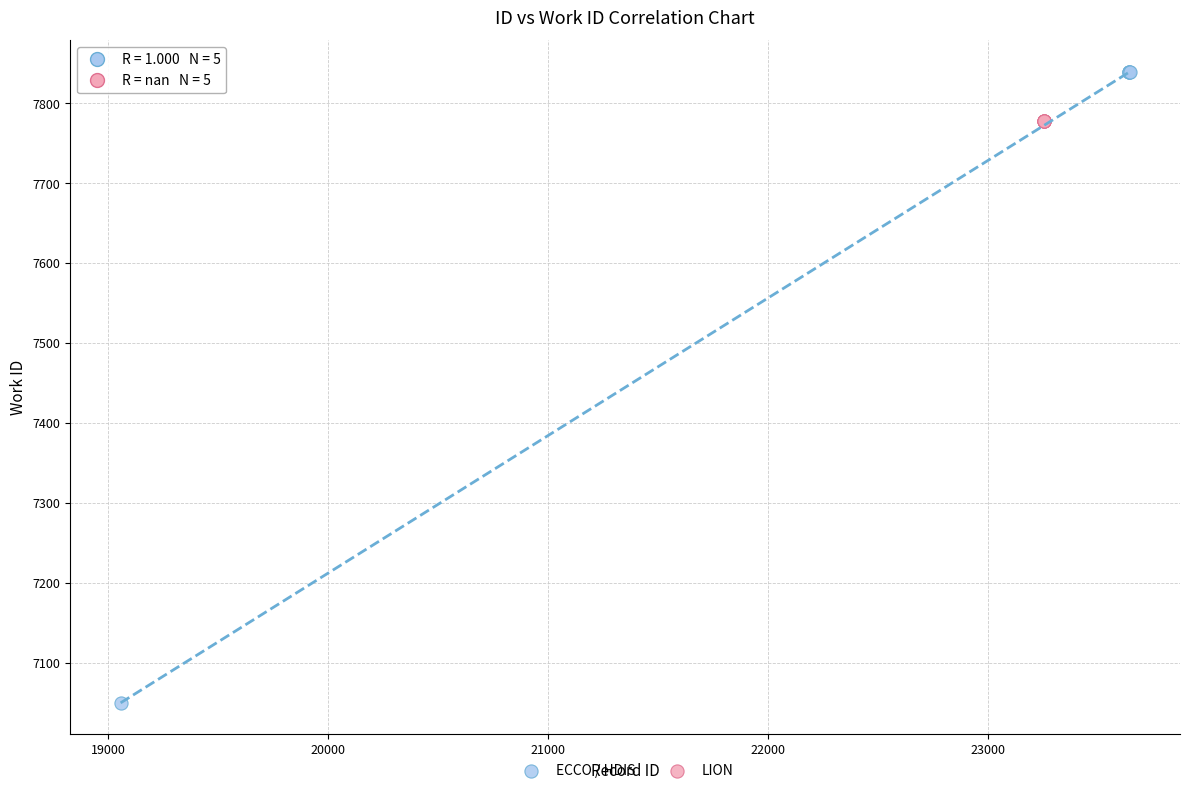

Which series reaches the maximum Y coordinate?

ECCO / HDIS